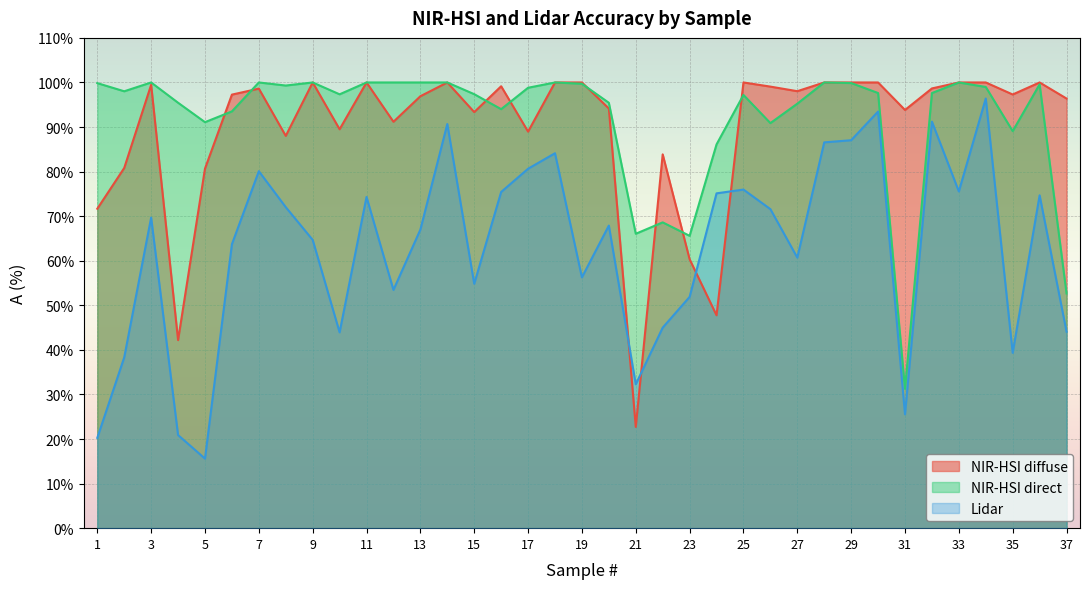

What is the value of the Lidar point at the 33rd from the left?

75.5